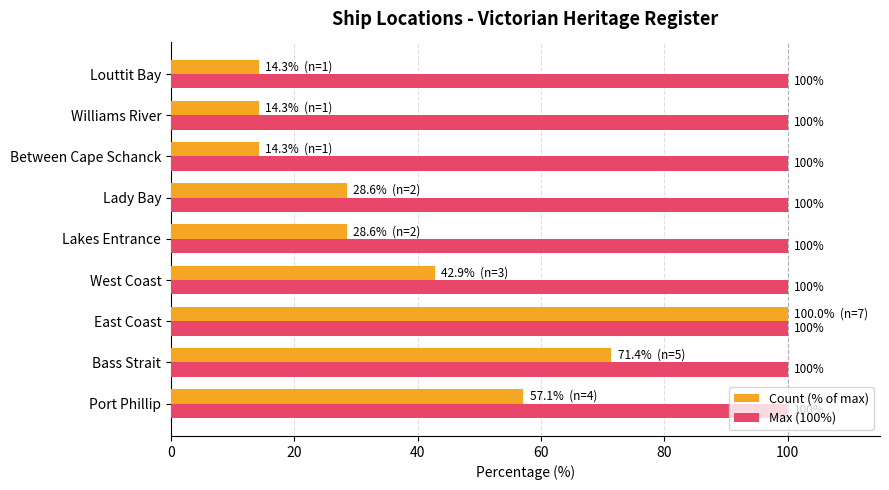

At which label does Count (% of max) reach its peak?

East Coast